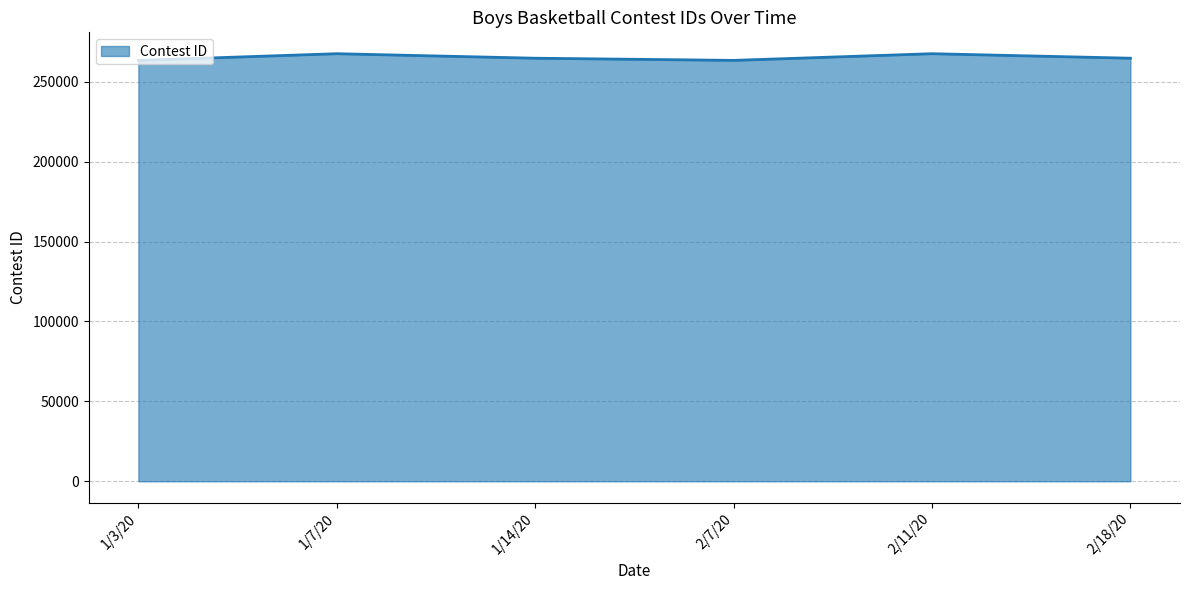

What is the greatest value displayed?

267502